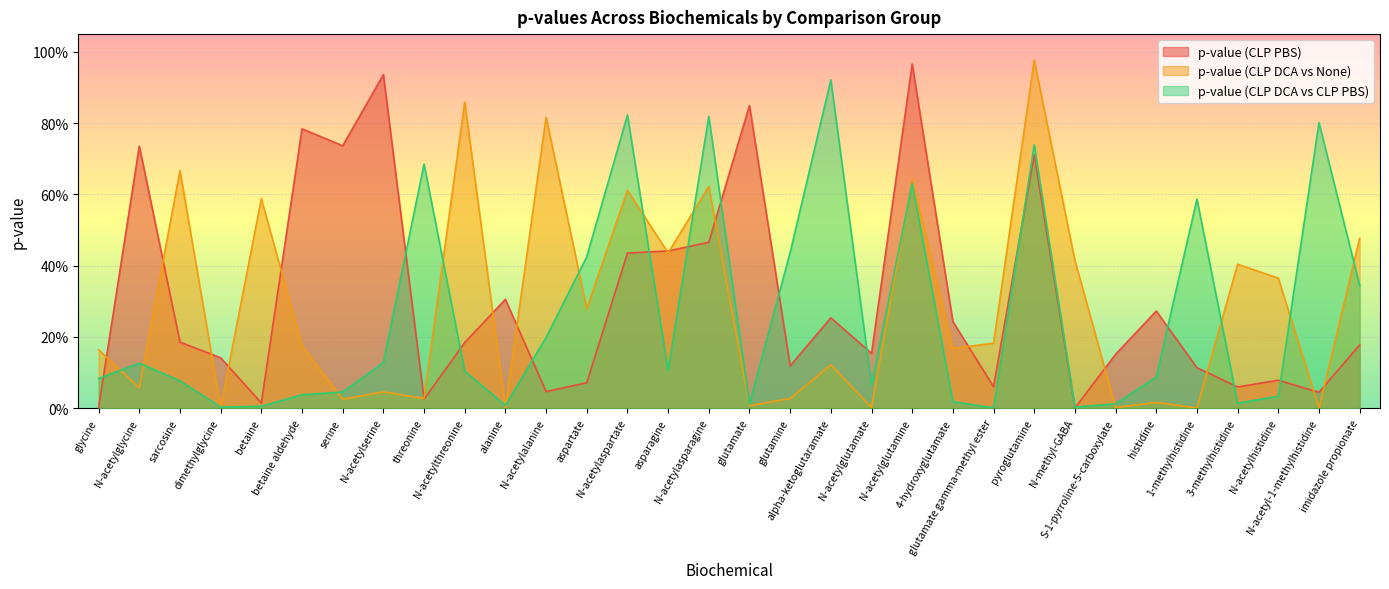

What is the total value across all series at 1-methylhistidine?

0.7